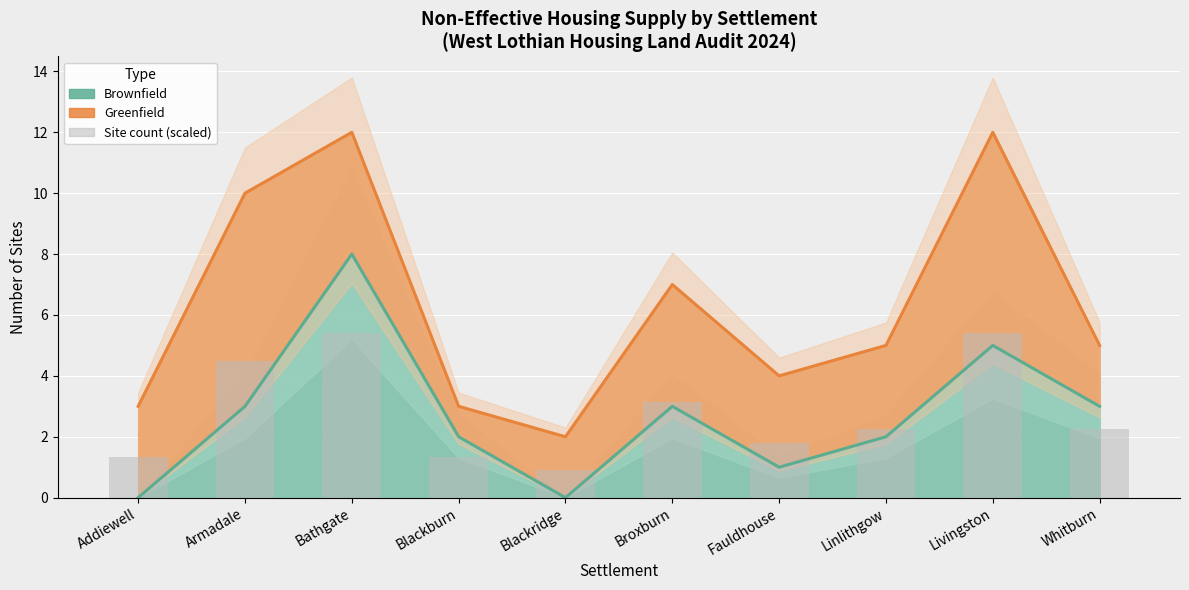

What is the sum of all values?

28.4